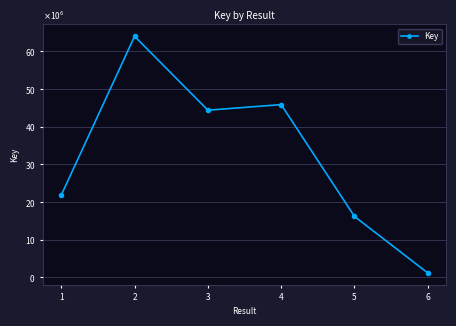

What is the greatest value displayed?

64041335